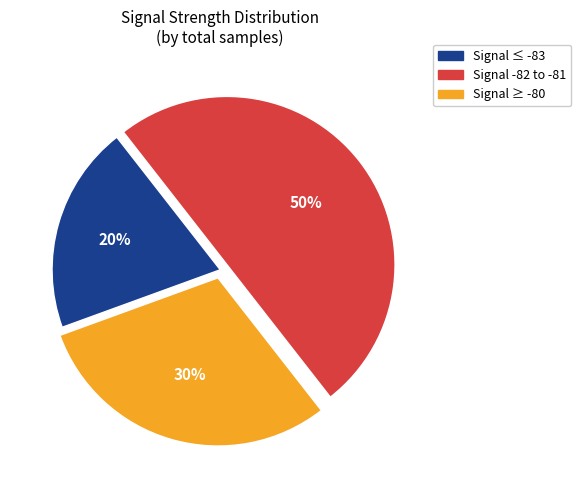

What is the ratio of the value at Signal -82 to -81 to the value at Signal ≤ -83?

2.5